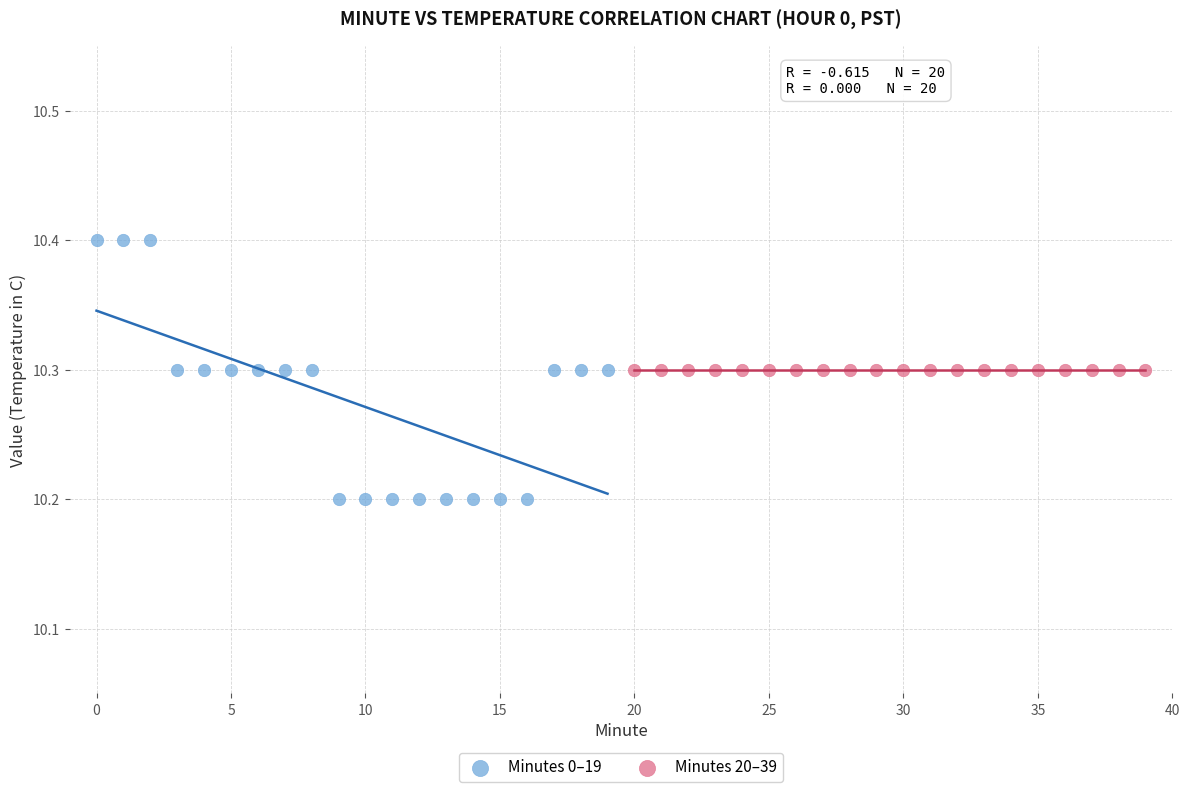

Which series contains the lowest Y value?

Minutes 0–19